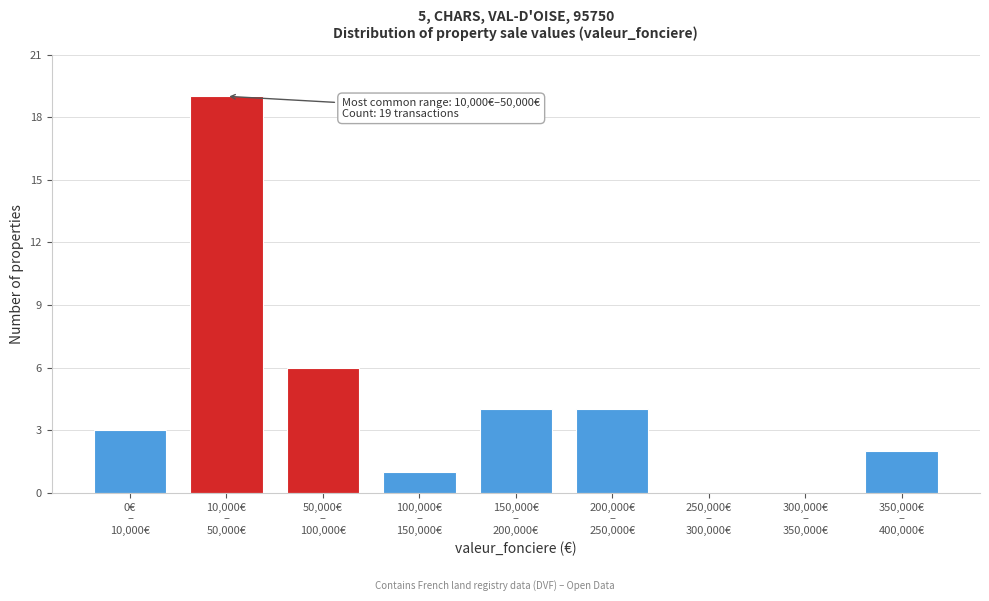

What is the sum of all values?

39